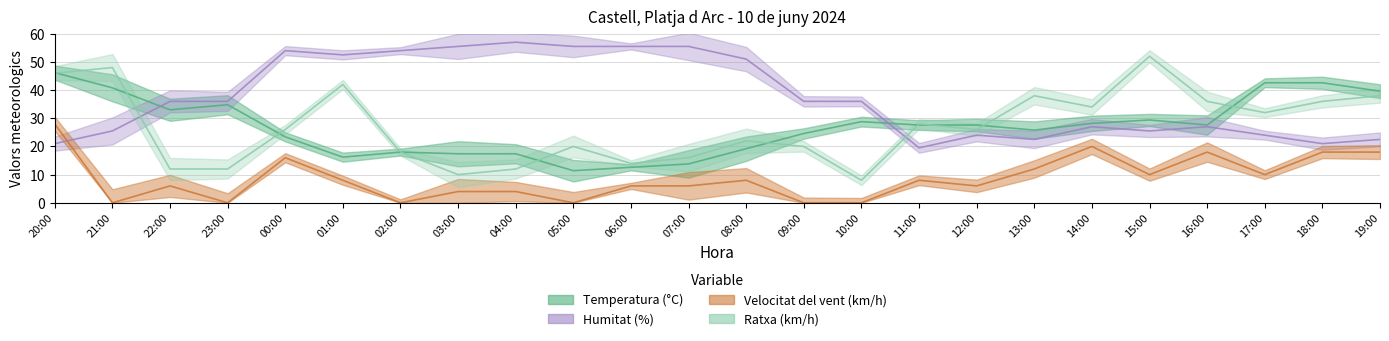

True or false: Temperatura (°C) and Velocitat del vent (km/h) cross at least once.

False